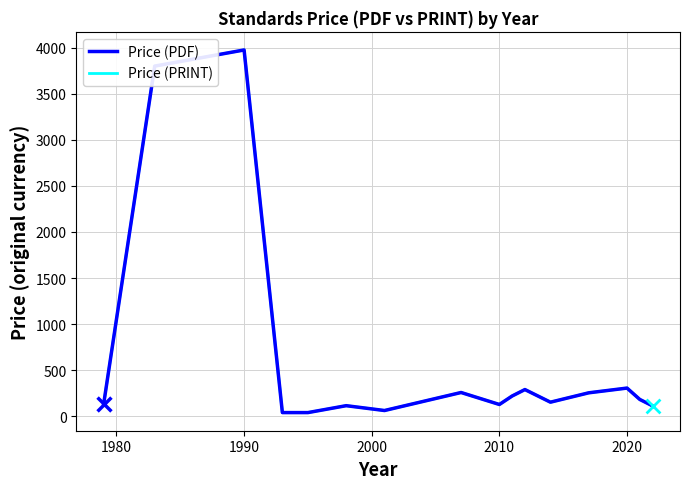

Is this an area chart (filled region under the line)?

No